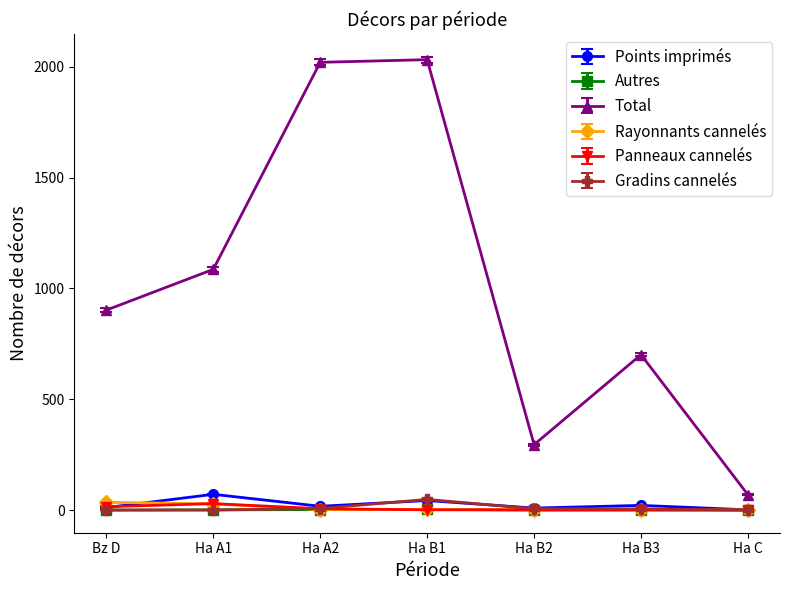

Count the number of categories in the chart.

7